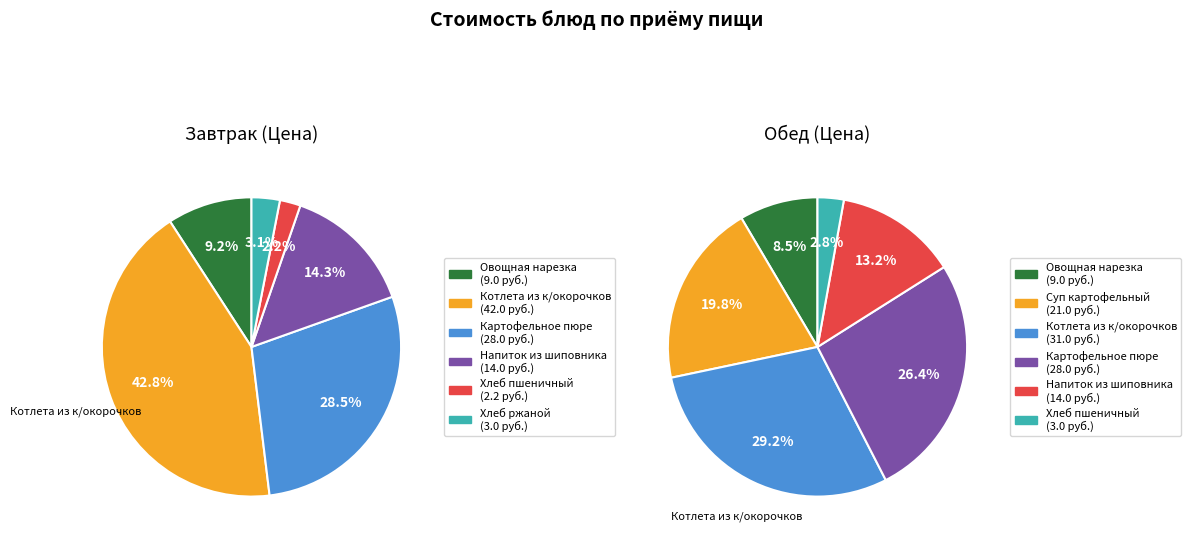

Rank the series by their maximum value, from lowest to highest.

Обед, Завтрак